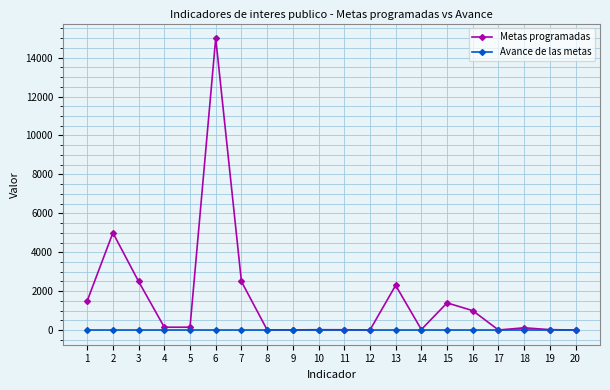

At 13, list the series in order from smallest to largest.

Avance de las metas, Metas programadas